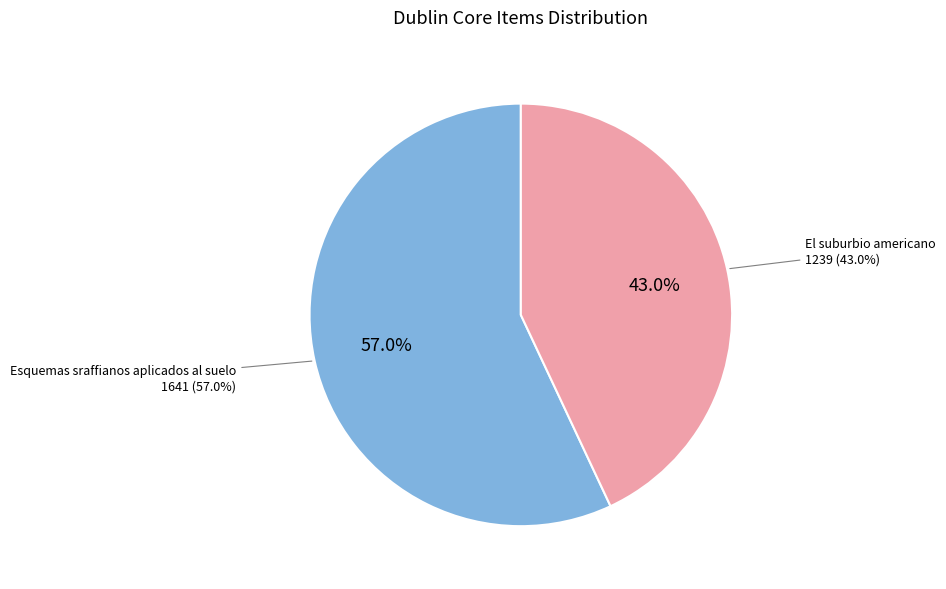

Count the number of slices in the pie.

2